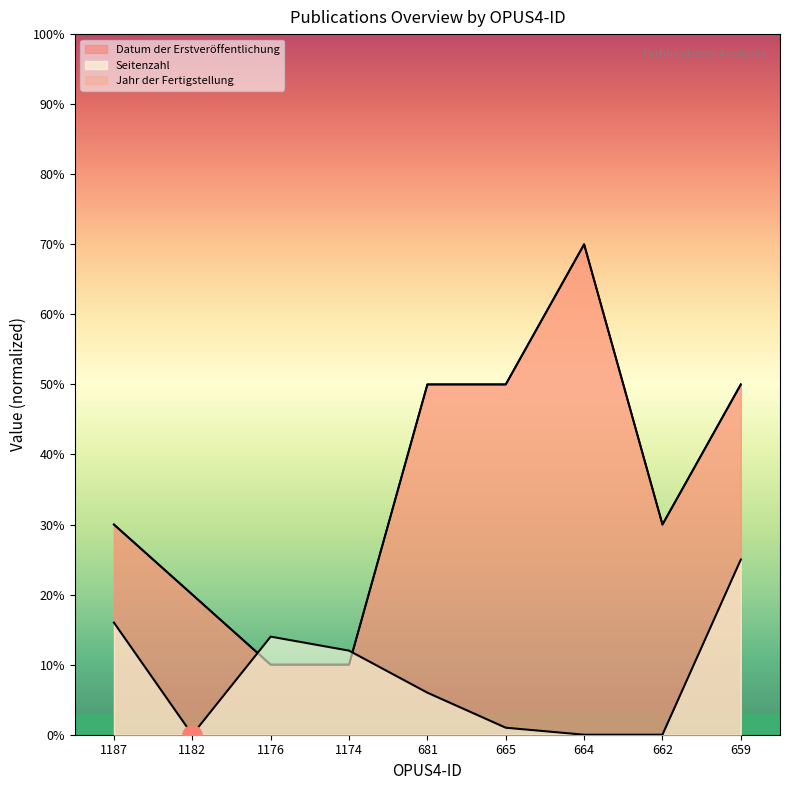

How many intersections are there between Datum der Erstveröffentlichung and Seitenzahl?

2